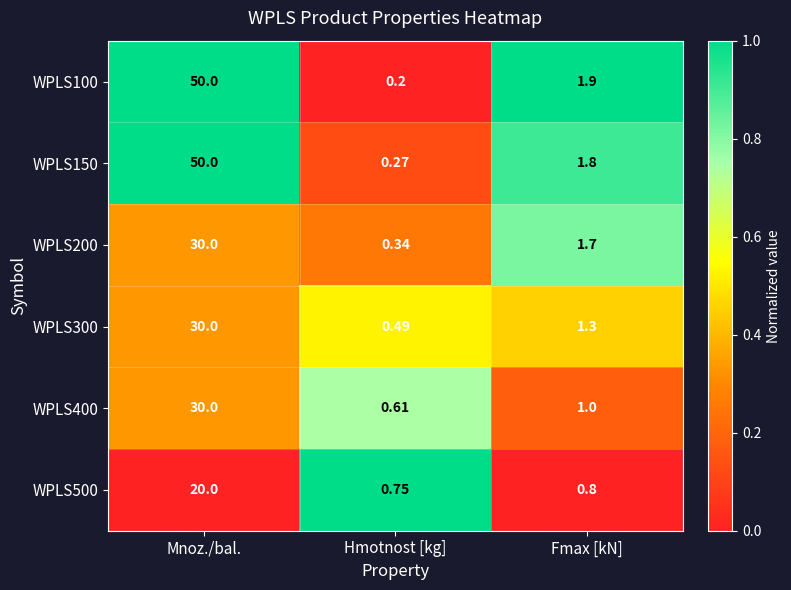

Which category has the highest value in the WPLS100 series?

Mnoz./bal.